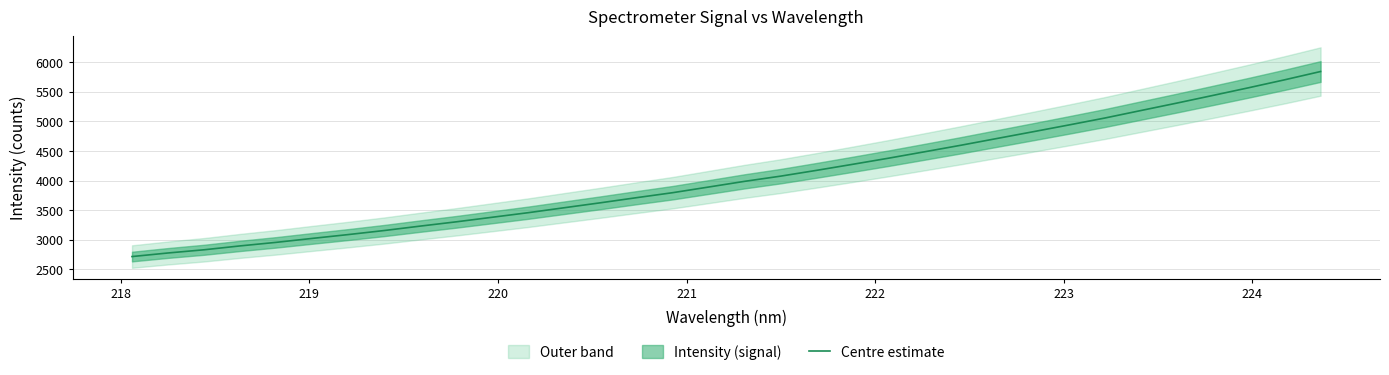

What is the lowest value of the Centre estimate series?

2715.4